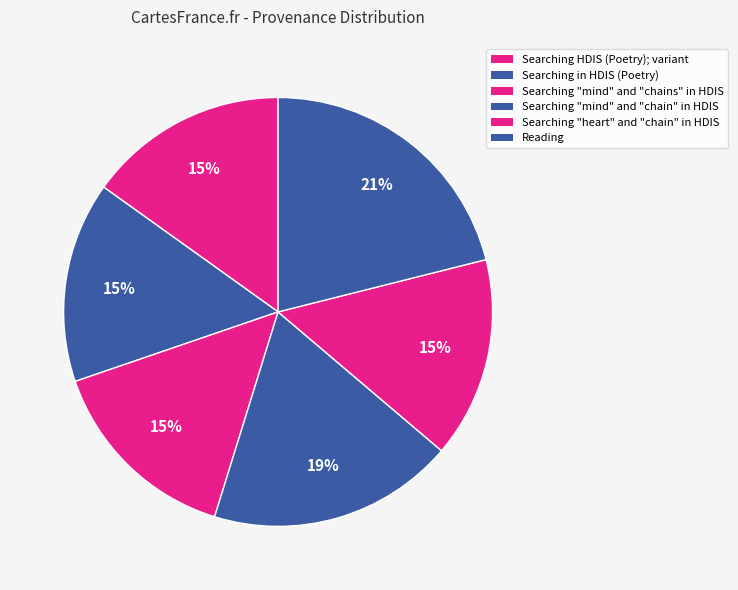

How many slices are in this pie chart?

6